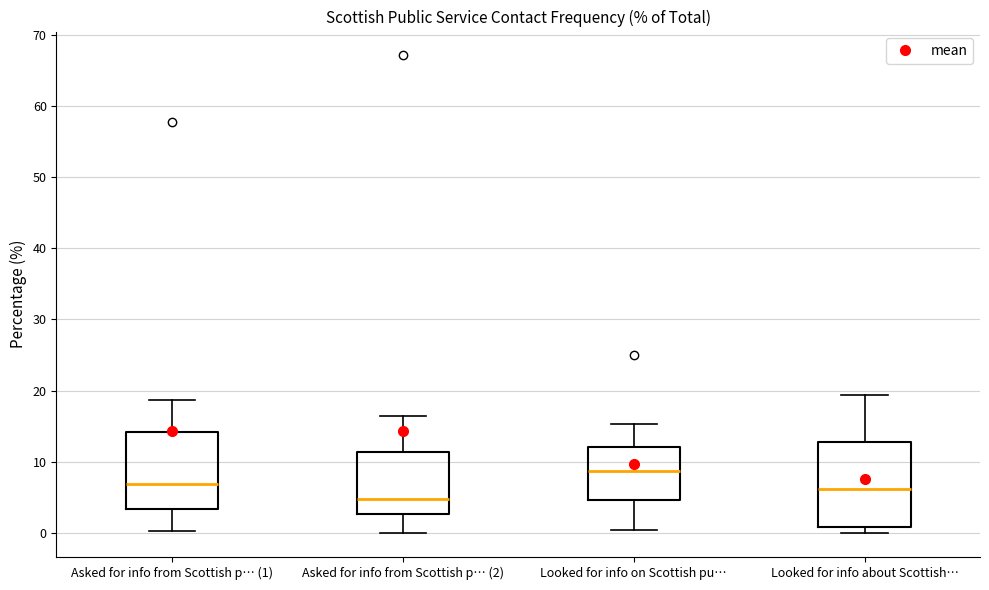

Which box has the lowest median line?

Asked for info from Scottish p… (2)